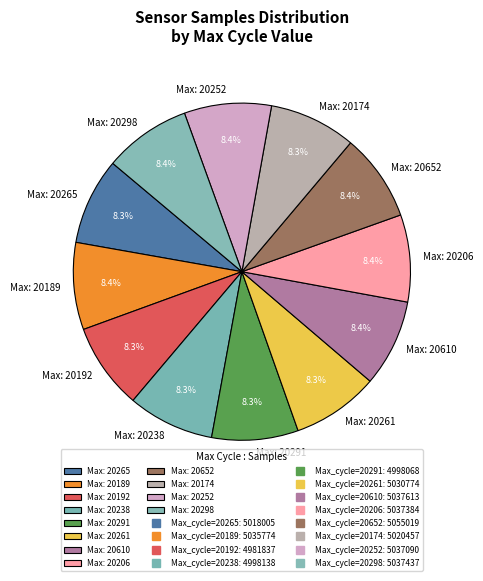

Does any single category account for the majority?

No